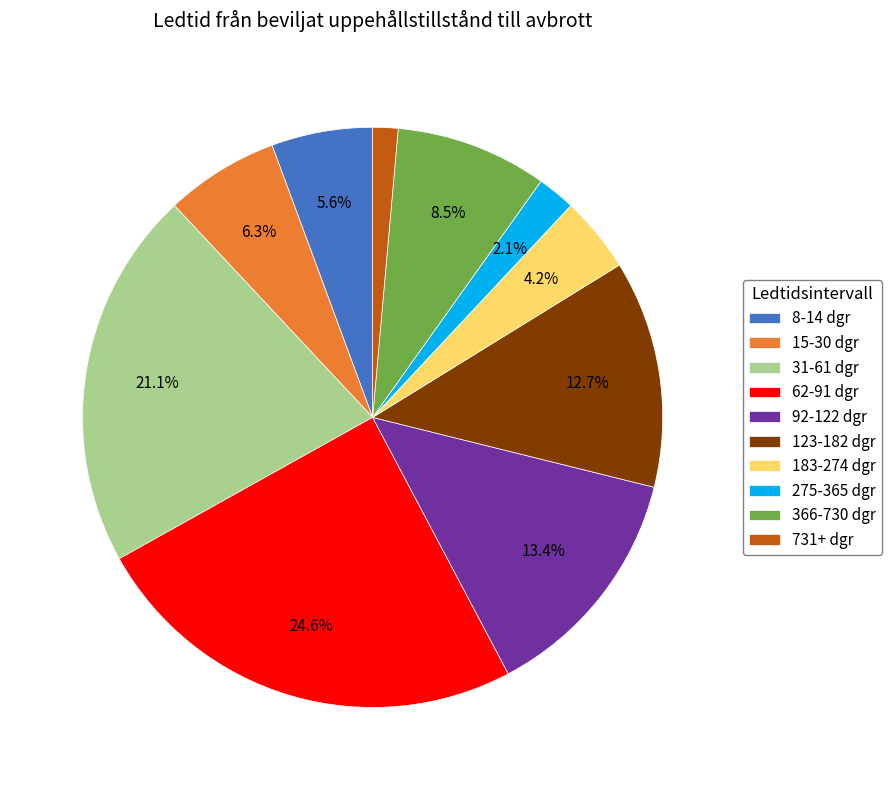

Rank the categories by value from highest to lowest.

62-91 dgr, 31-61 dgr, 92-122 dgr, 123-182 dgr, 366-730 dgr, 15-30 dgr, 8-14 dgr, 183-274 dgr, 275-365 dgr, 731+ dgr